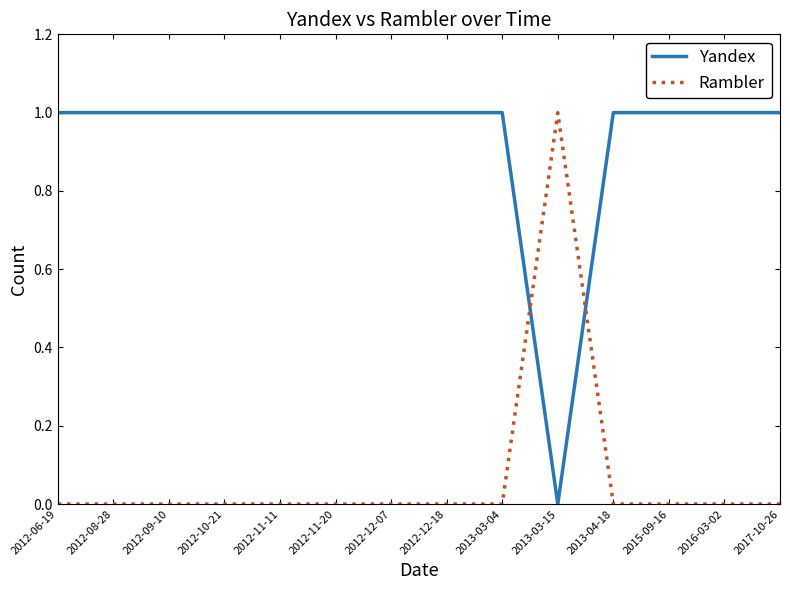

List the series in order of their overall mean, lowest first.

Rambler, Yandex